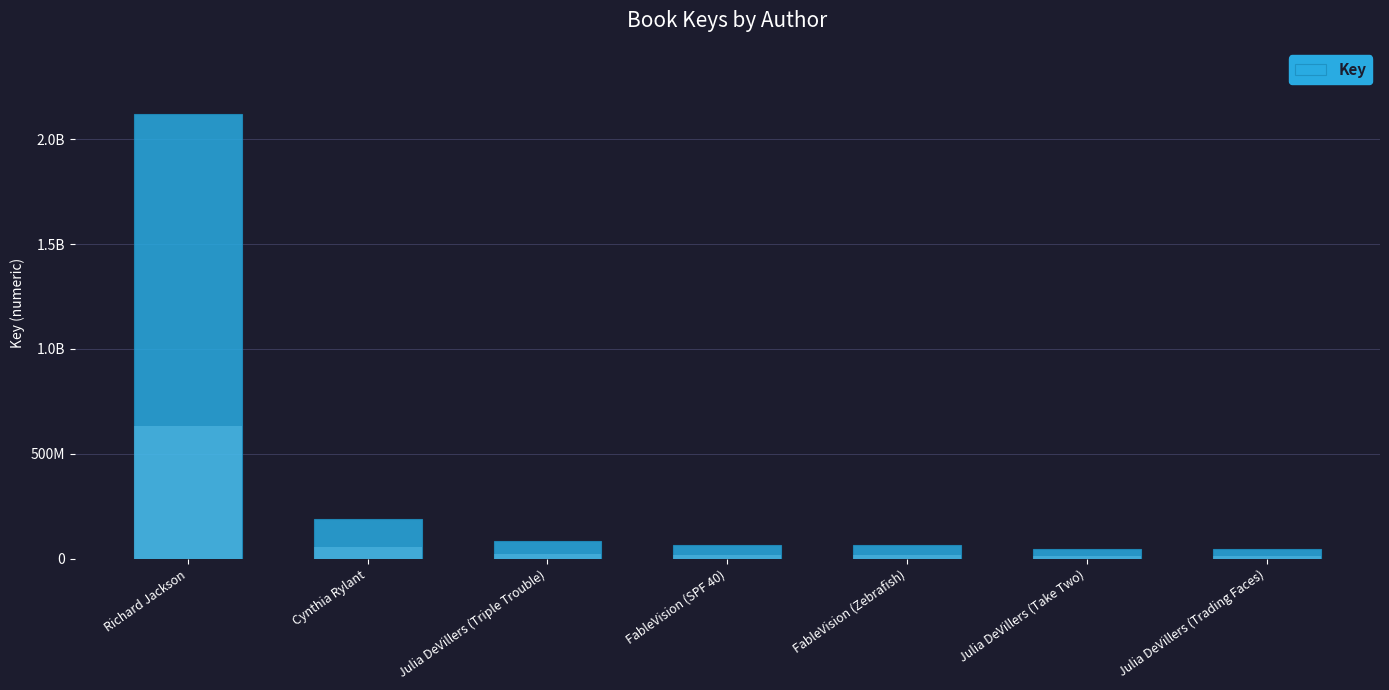

Which category has the highest value across all series?

Richard Jackson